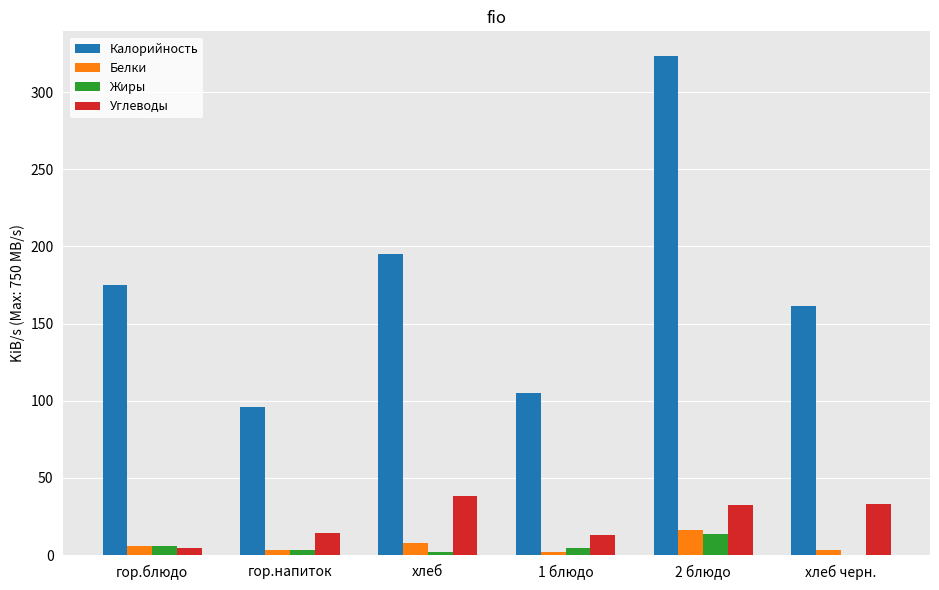

How many distinct data groups are displayed?

4